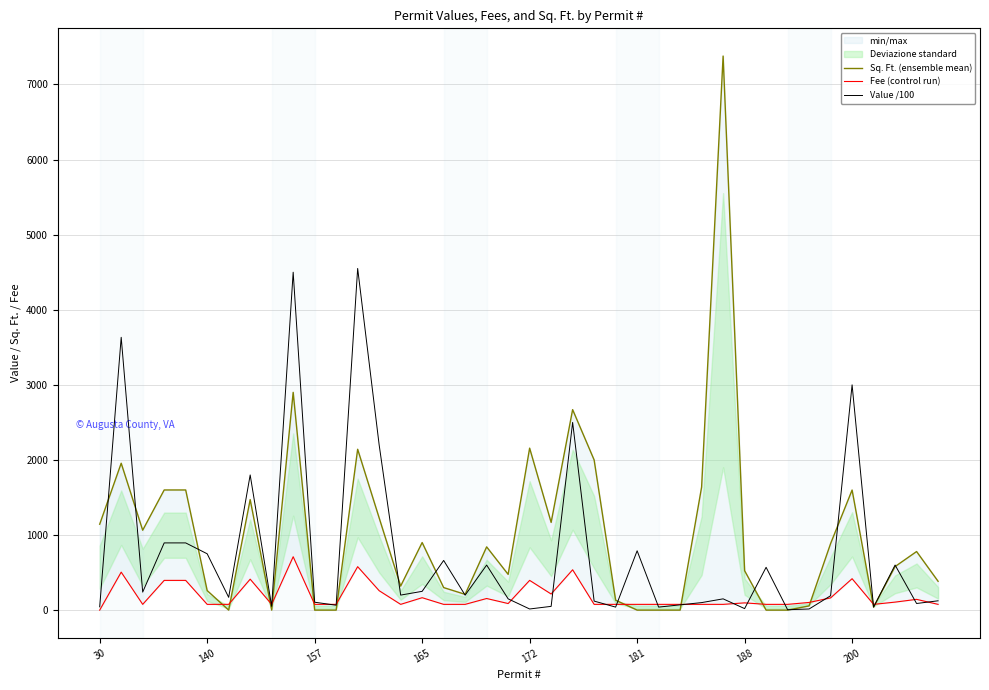

How many data points in Fee (control run) are less than 76?

1